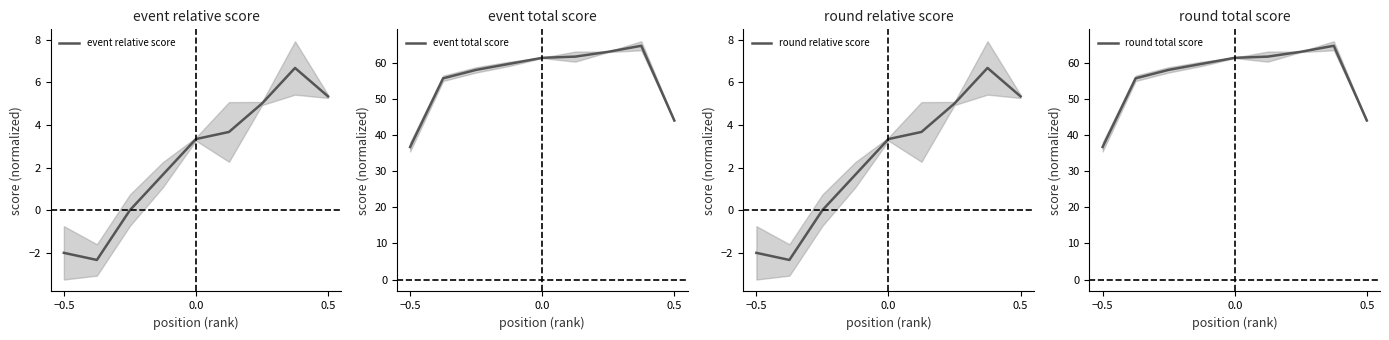

What is the highest value of the event relative score series?

6.7